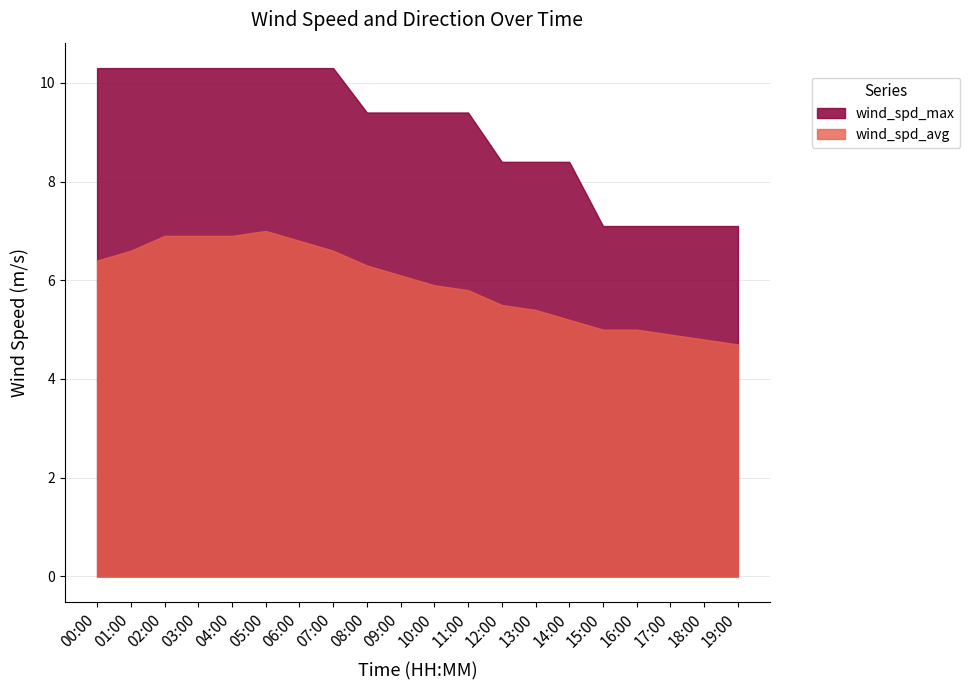

Where does the wind_spd_avg series first go above 6?

00:00